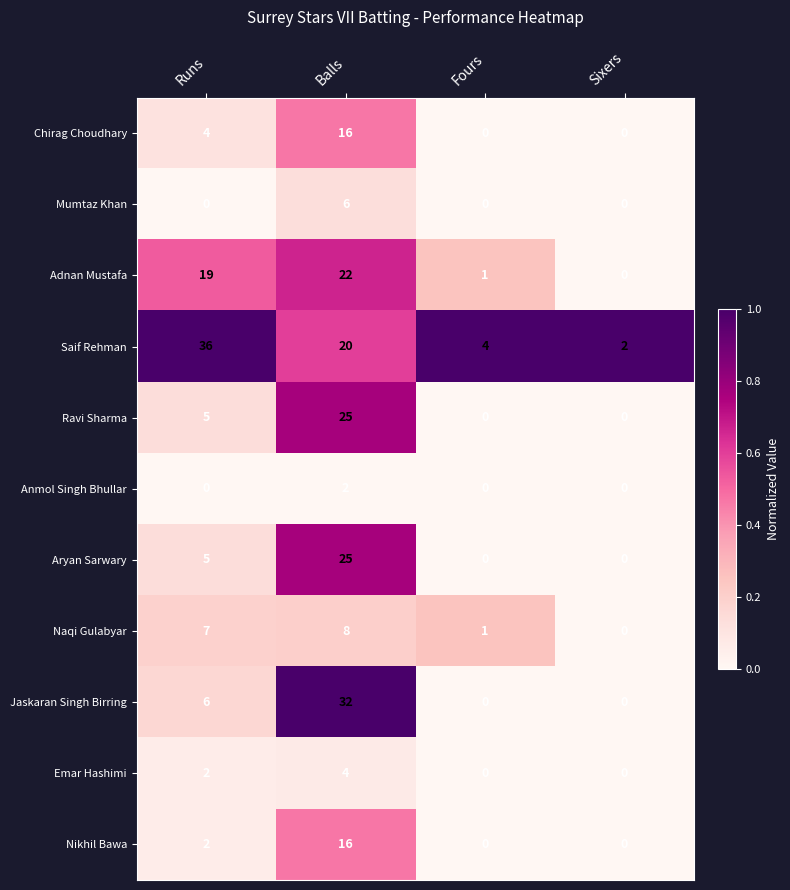

What is the difference between the Mumtaz Khan values at Balls and Sixers?

6